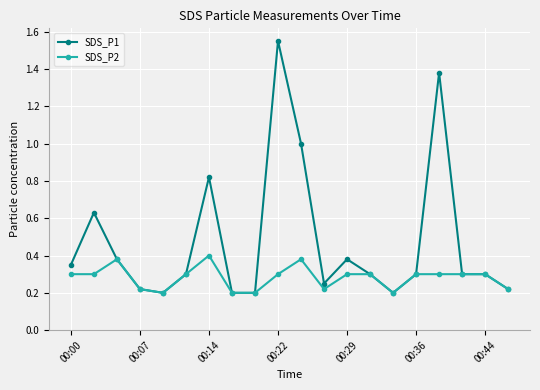

What is the sum of all SDS_P2 values?

5.6